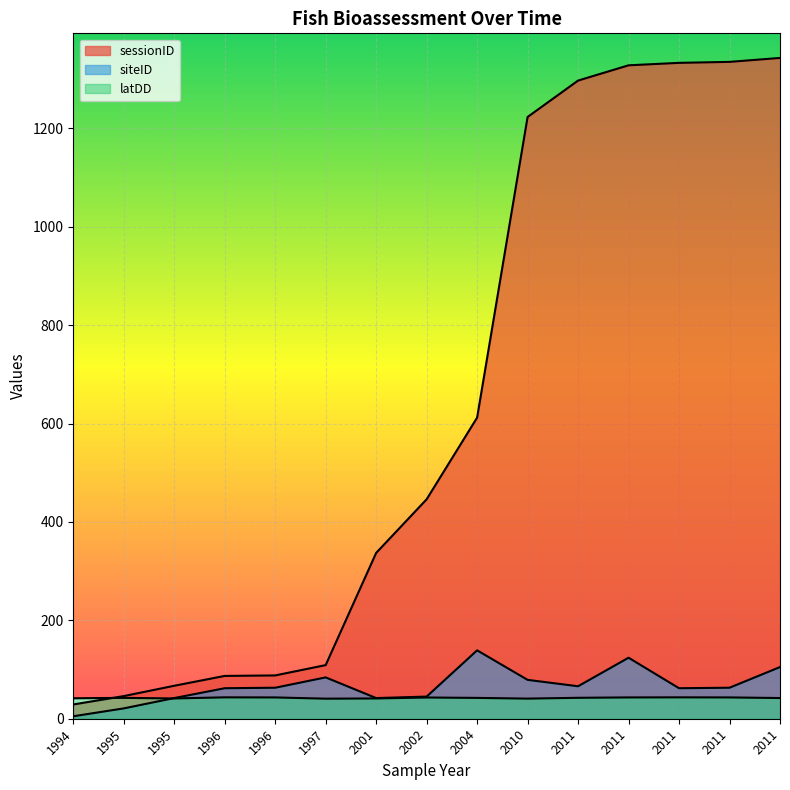

What is the total value across all series at 1997?

233.8